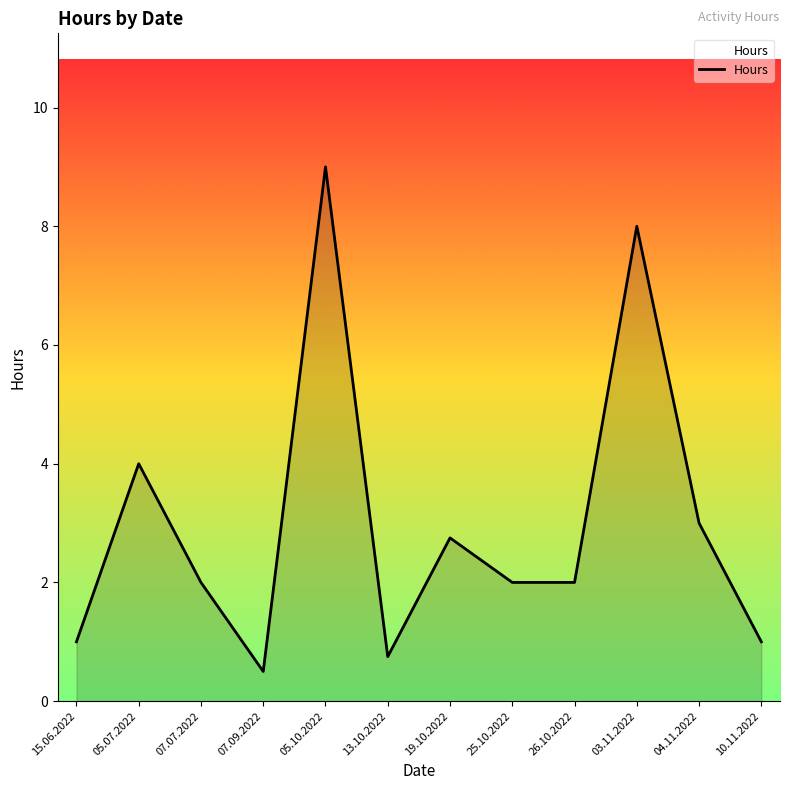

The chart shows a value of 2.0 at 25.10.2022. True or false?

True